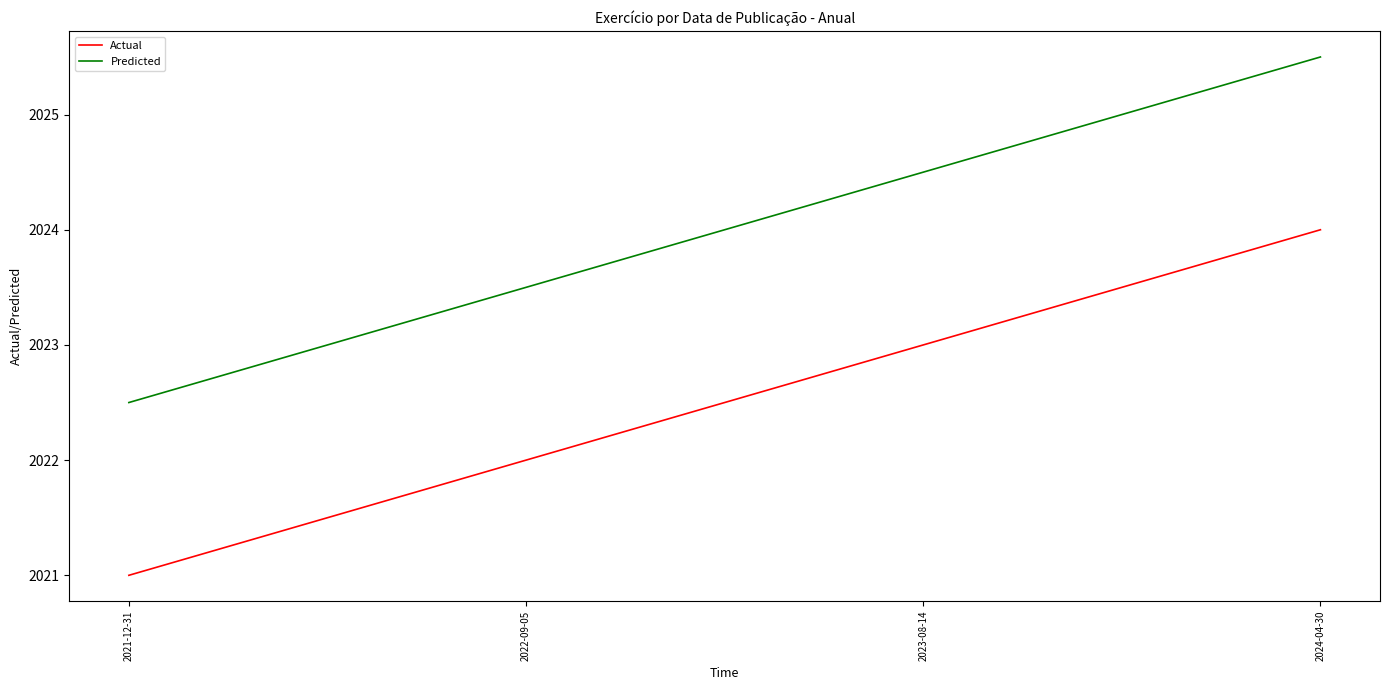

What is the difference between the Predicted values at 2023-08-14 and 2024-04-30?

1.0